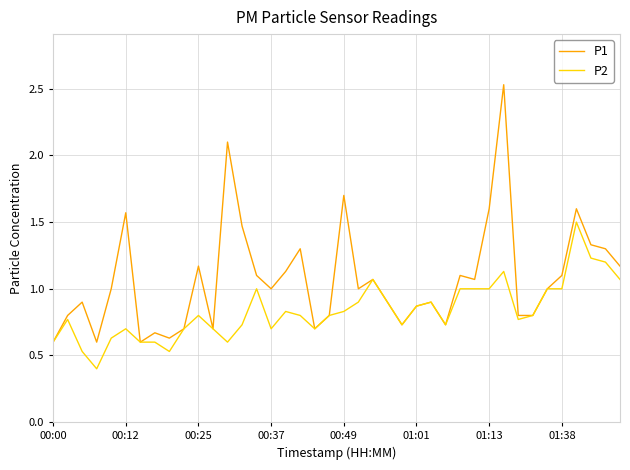

List the series in order of their peak value, lowest first.

P2, P1